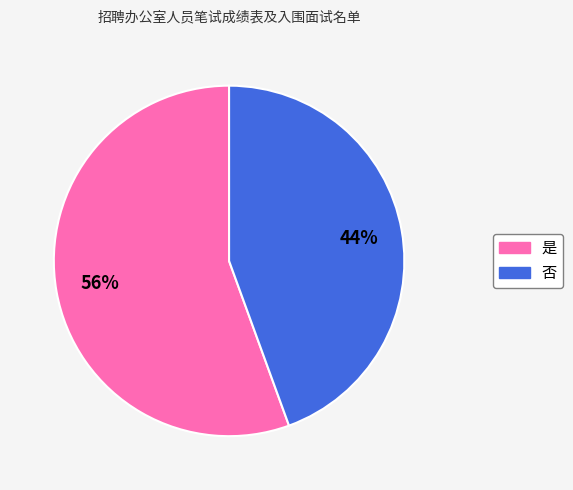

What is the largest slice in the pie chart?

是